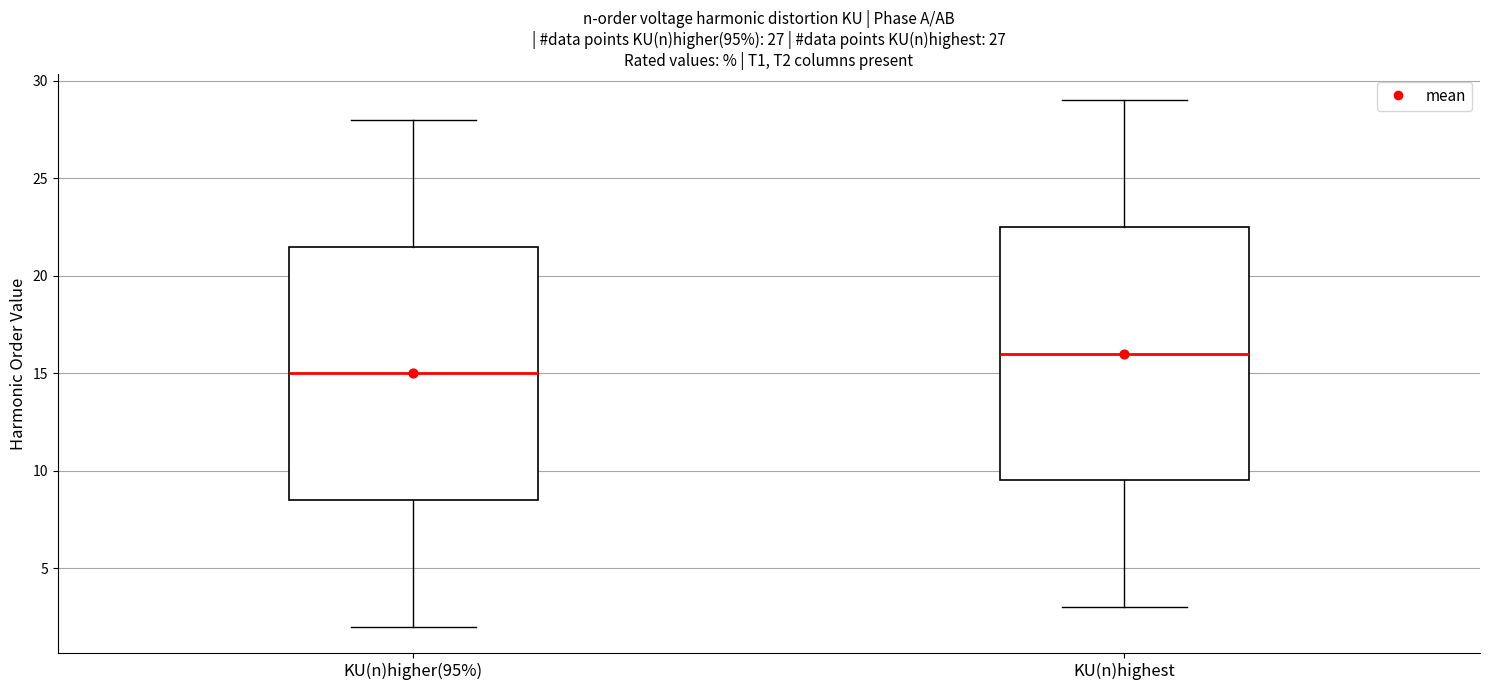

Which box has the highest median line?

KU(n)highest